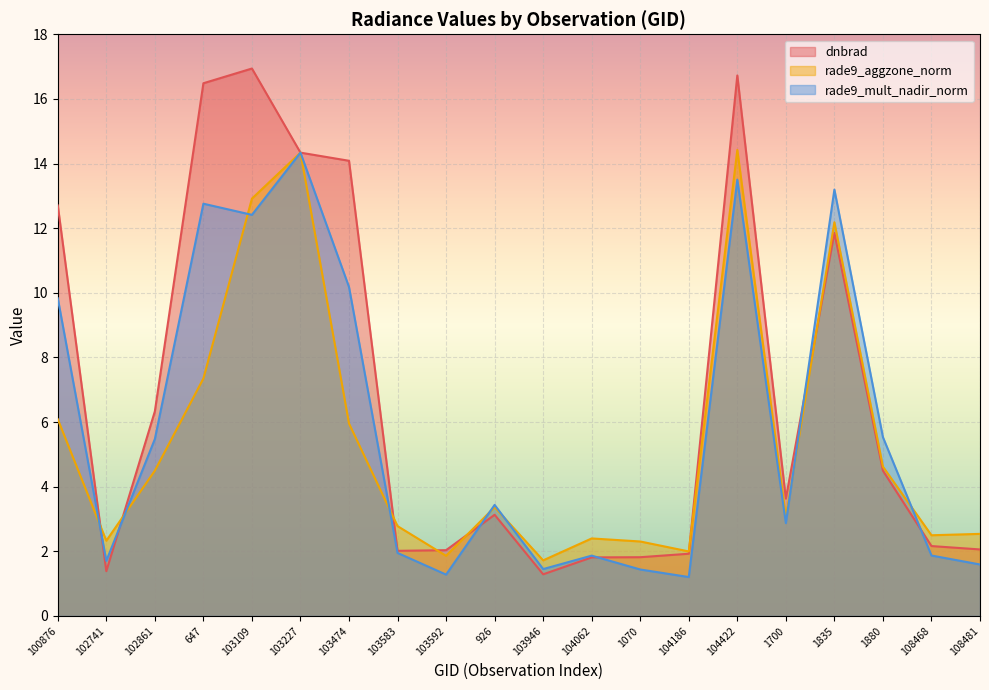

At which label does rade9_mult_nadir_norm first exceed 3?

100876